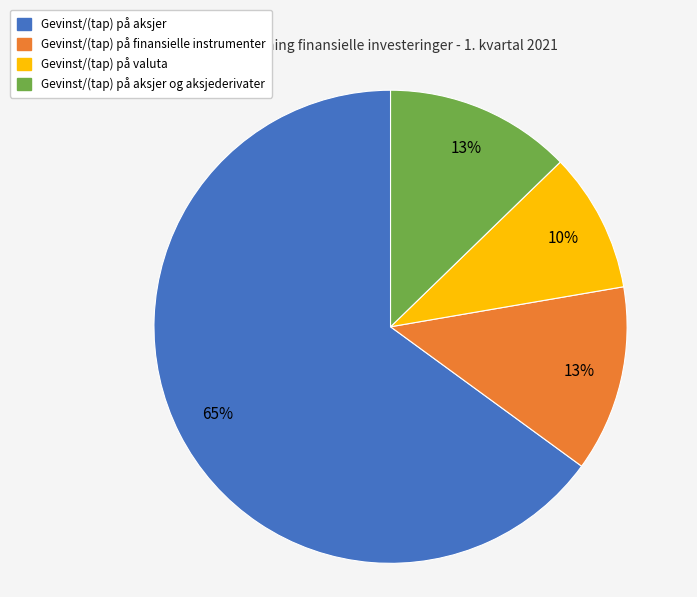

Is it true that Gevinst/(tap) på valuta is 10% of the pie?

True